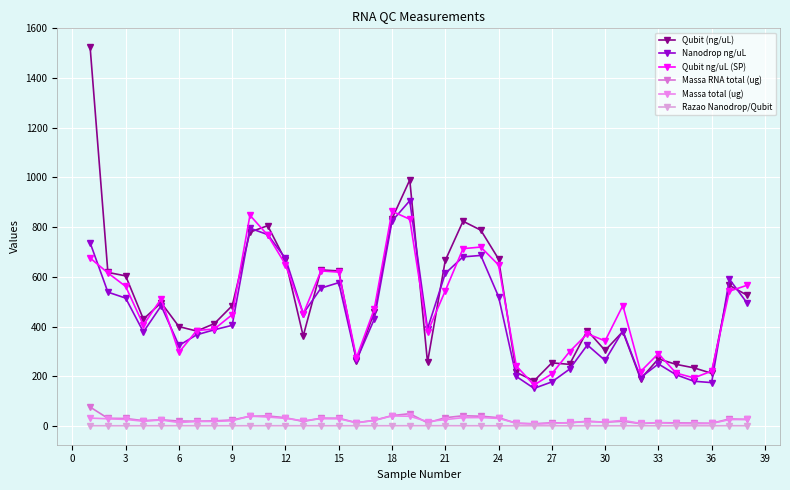

True or false: Nanodrop ng/uL and Massa total (ug) intersect in this chart.

False